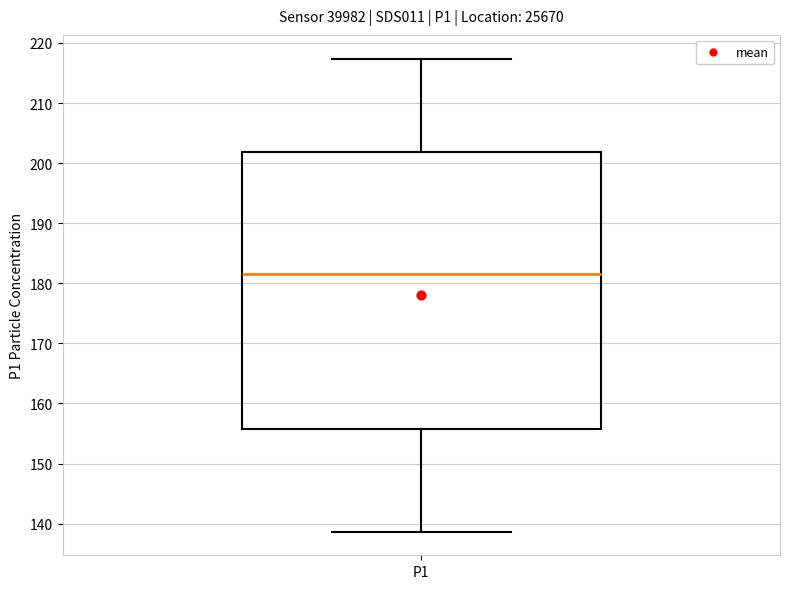

Where is the upper edge of the box for P1 on the y-axis? The values are not printed on the chart, so give them approximately, as read against the axis.

202